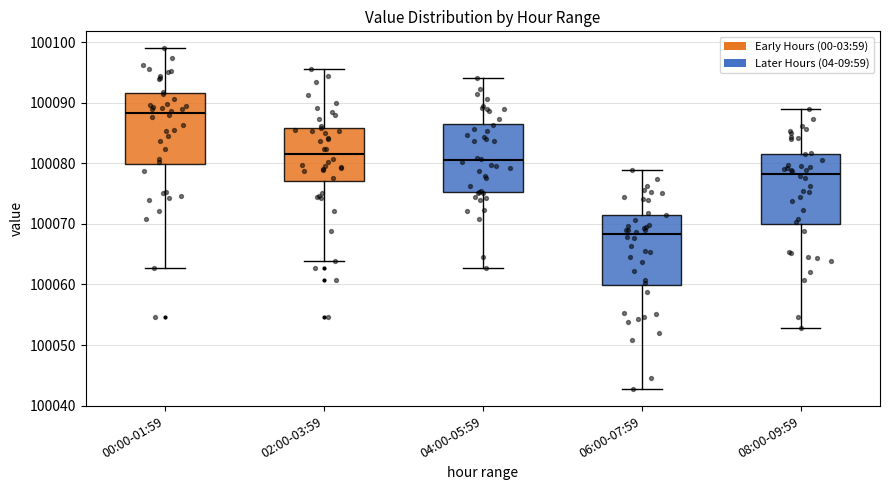

Which box has the highest median line?

00:00-01:59